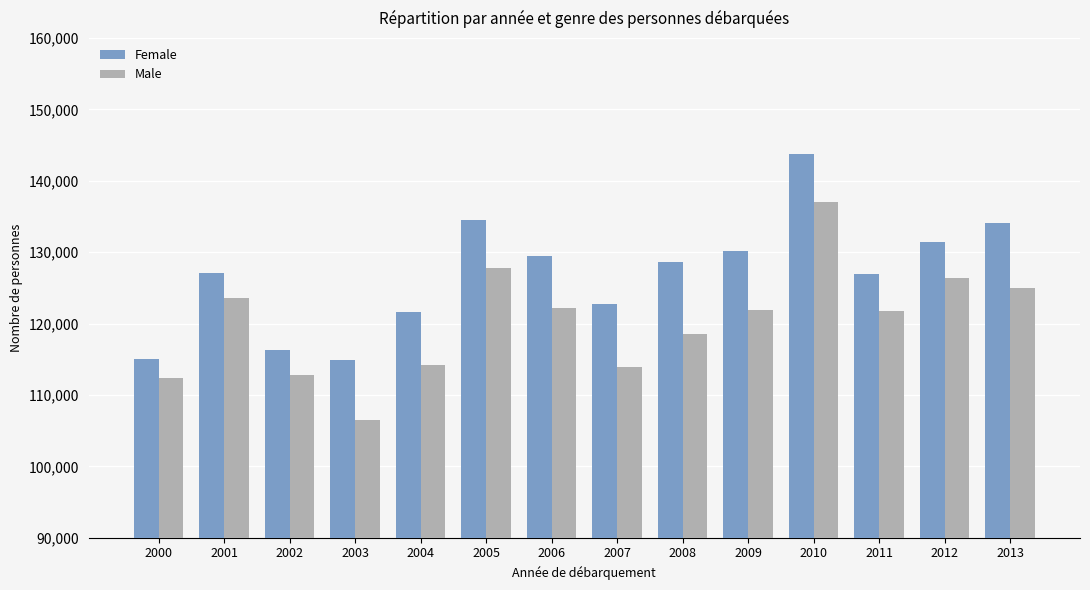

How many values in the Male series are below 121965?

7